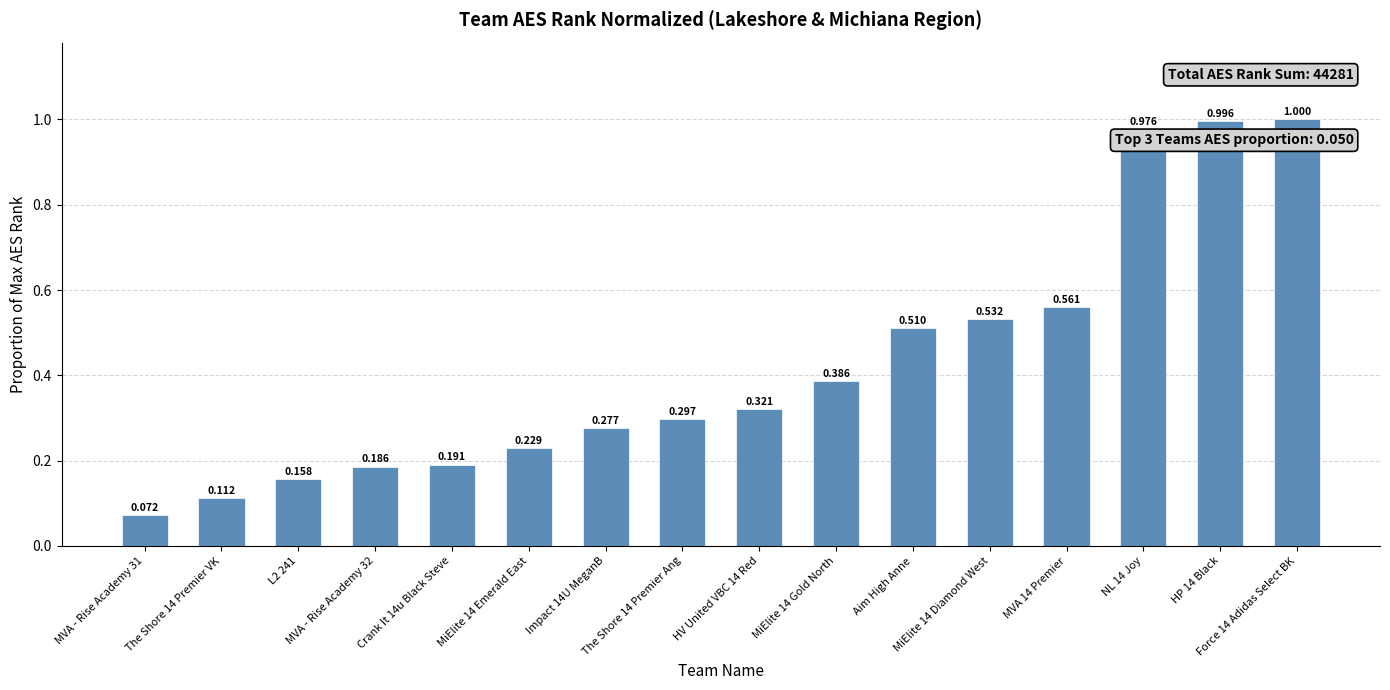

Read the value at The Shore 14 Premier VK.

0.1